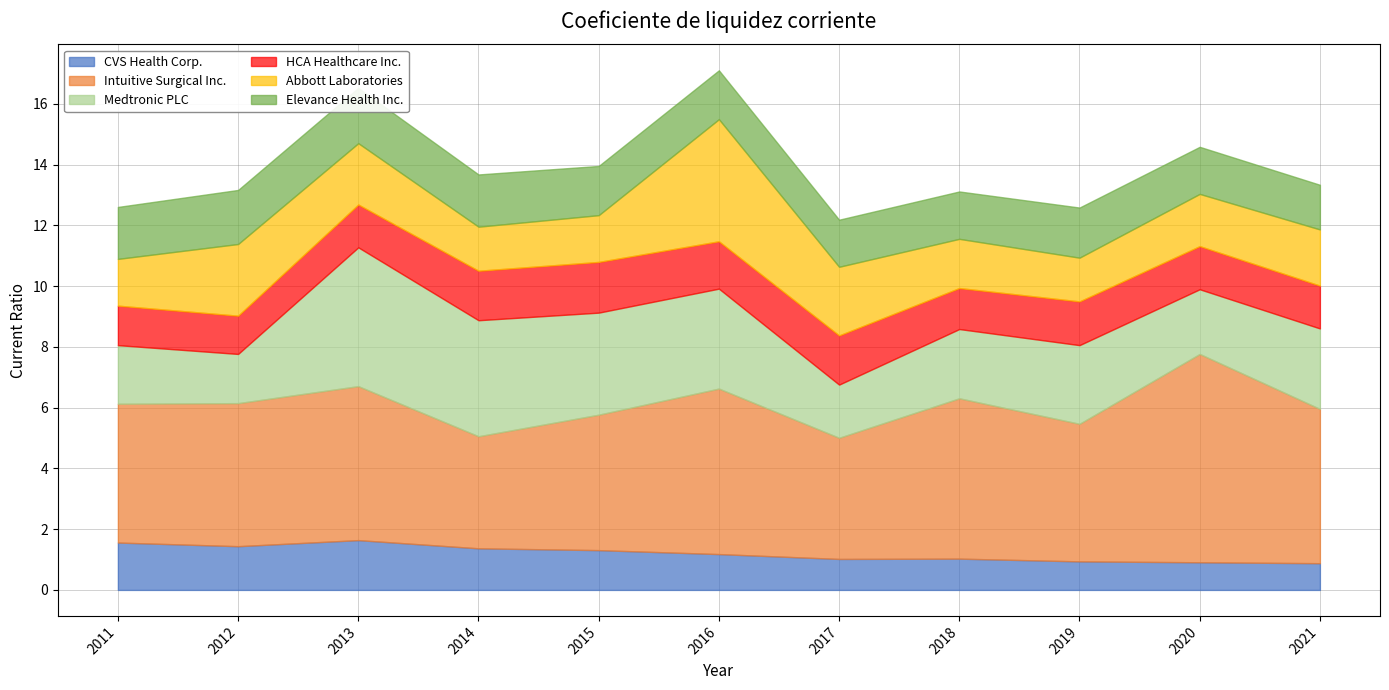

What is the sum of the HCA Healthcare Inc. values at 2014 and 2013?

3.0